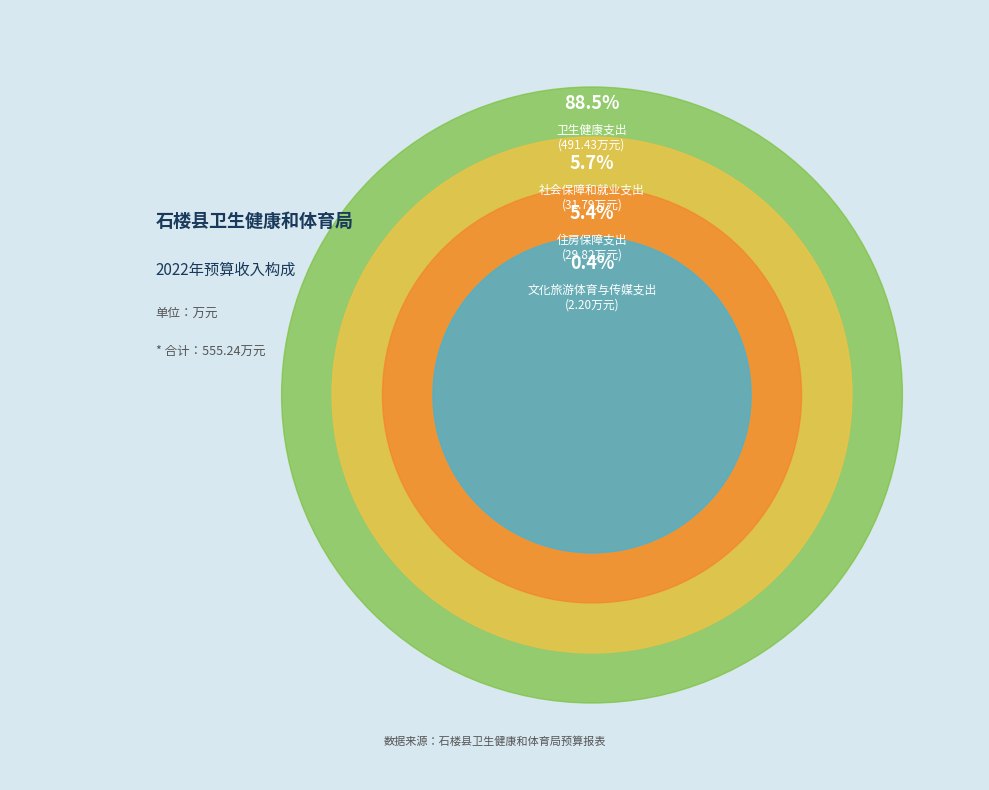

Combined, do 卫生健康支出 and 住房保障支出 account for over 50%?

Yes